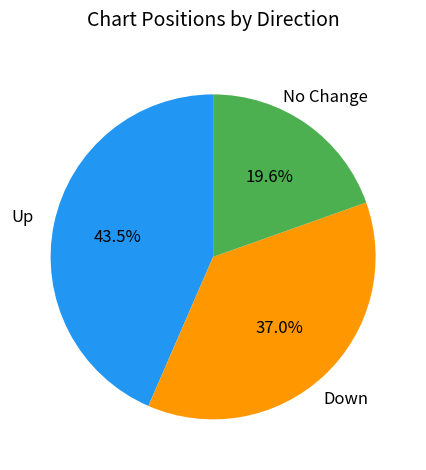

How many segments does this pie chart have?

3